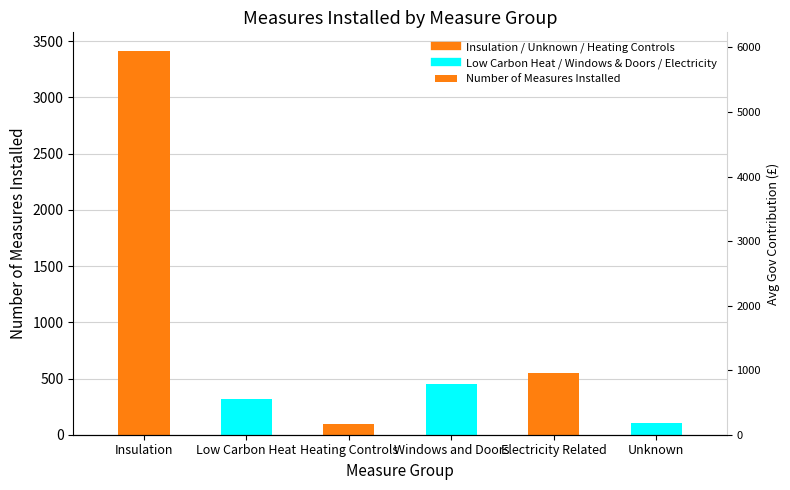

How many bars are there in each group?

2